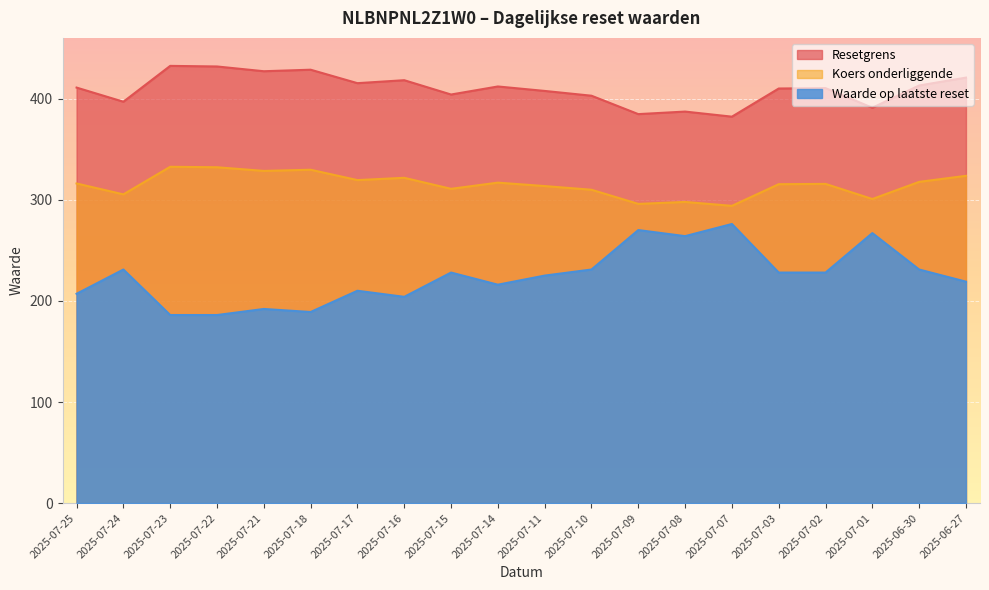

Reading right to left, transcribe all the data shown in this chart.

Resetgrens: 2025-06-27=420.7	2025-06-30=413.0	2025-07-01=390.9	2025-07-02=410.3	2025-07-03=410.0	2025-07-07=382.1	2025-07-08=387.2	2025-07-09=384.6	2025-07-10=402.8	2025-07-11=407.6	2025-07-14=412.0	2025-07-15=404.0	2025-07-16=418.2	2025-07-17=415.2	2025-07-18=428.5	2025-07-21=427.0	2025-07-22=431.7	2025-07-23=432.3	2025-07-24=396.9	2025-07-25=410.9
Koers onderliggende: 2025-06-27=323.6	2025-06-30=317.7	2025-07-01=300.7	2025-07-02=315.6	2025-07-03=315.4	2025-07-07=293.9	2025-07-08=297.8	2025-07-09=295.9	2025-07-10=309.9	2025-07-11=313.5	2025-07-14=316.9	2025-07-15=310.8	2025-07-16=321.7	2025-07-17=319.4	2025-07-18=329.6	2025-07-21=328.5	2025-07-22=332.1	2025-07-23=332.6	2025-07-24=305.3	2025-07-25=316.1
Waarde op laatste reset: 2025-06-27=219.0	2025-06-30=231.0	2025-07-01=267.0	2025-07-02=228.0	2025-07-03=228.0	2025-07-07=276.0	2025-07-08=264.0	2025-07-09=270.0	2025-07-10=231.0	2025-07-11=225.0	2025-07-14=216.0	2025-07-15=228.0	2025-07-16=204.0	2025-07-17=210.0	2025-07-18=189.0	2025-07-21=192.0	2025-07-22=186.0	2025-07-23=186.0	2025-07-24=231.0	2025-07-25=207.0